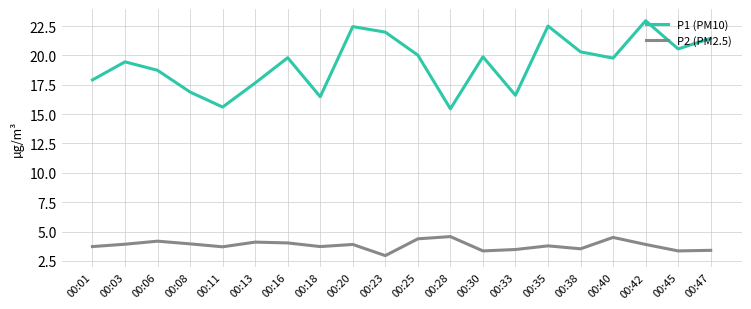

What is the sum of all P1 (PM10) values?

386.4